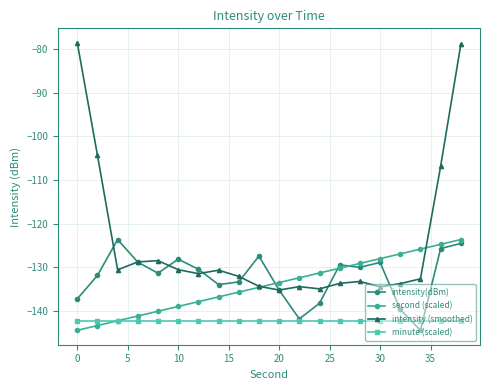

True or false: minute (scaled) and intensity(dBm) cross at least once.

True